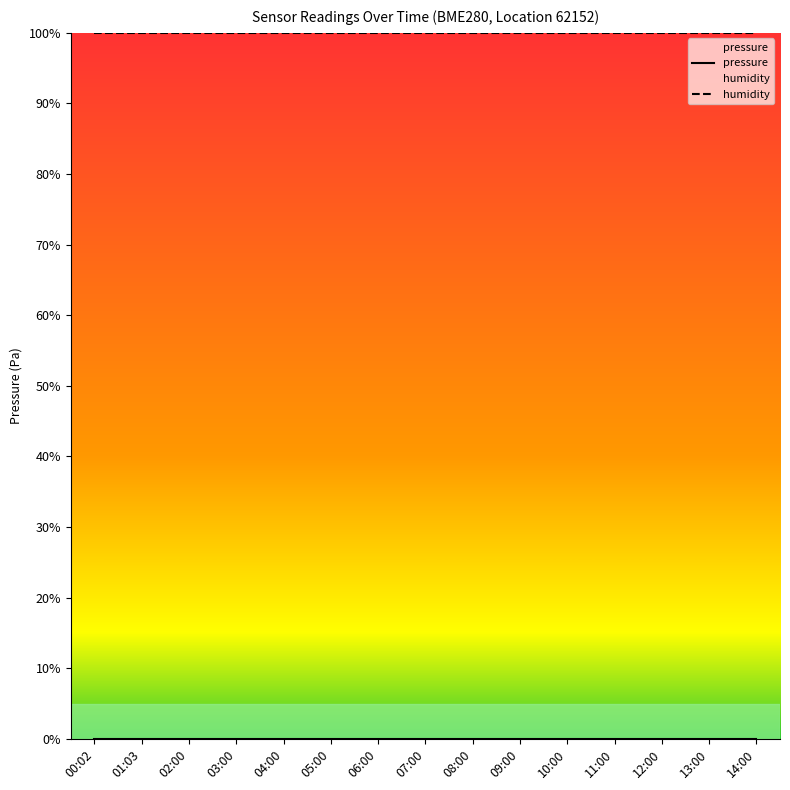

At which category does the chart reach its peak across all series?

00:02